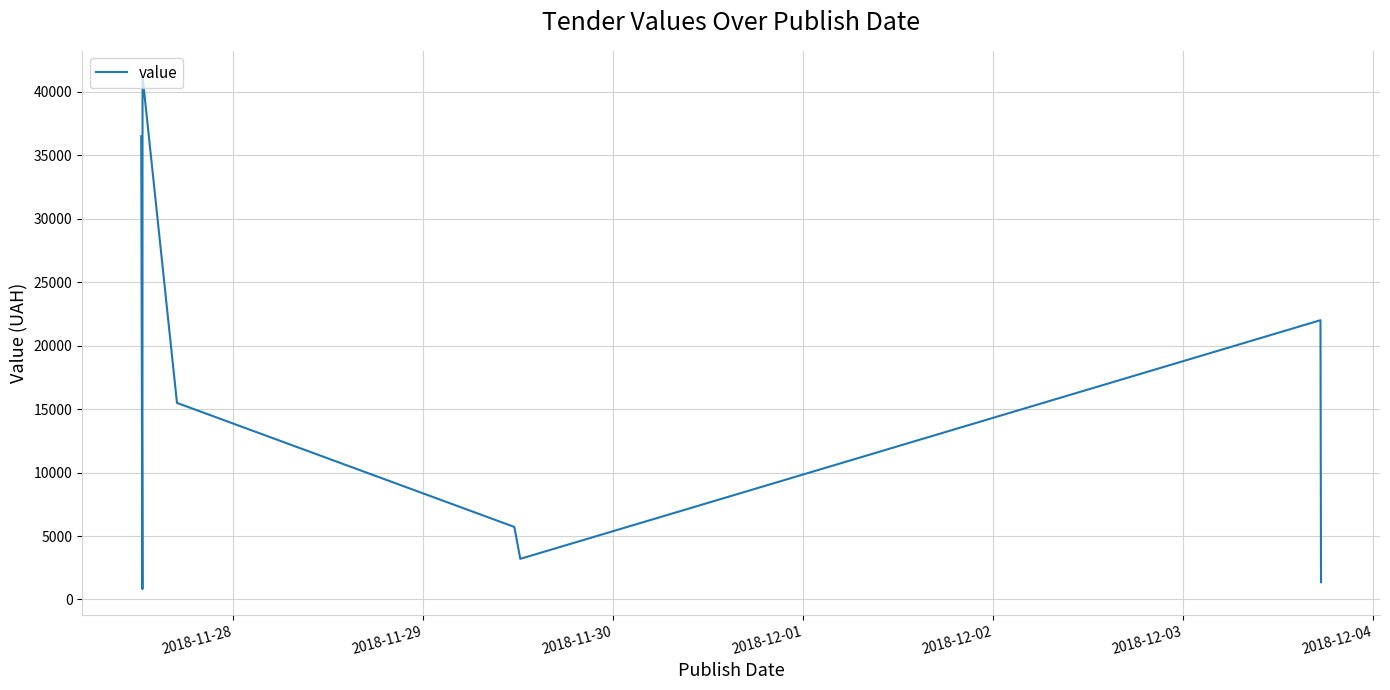

True or false: the data has more than 2 interior local peaks.

False